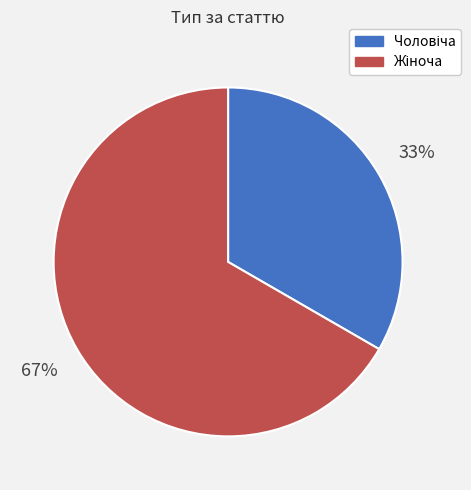

Is there a majority slice in this chart?

Yes